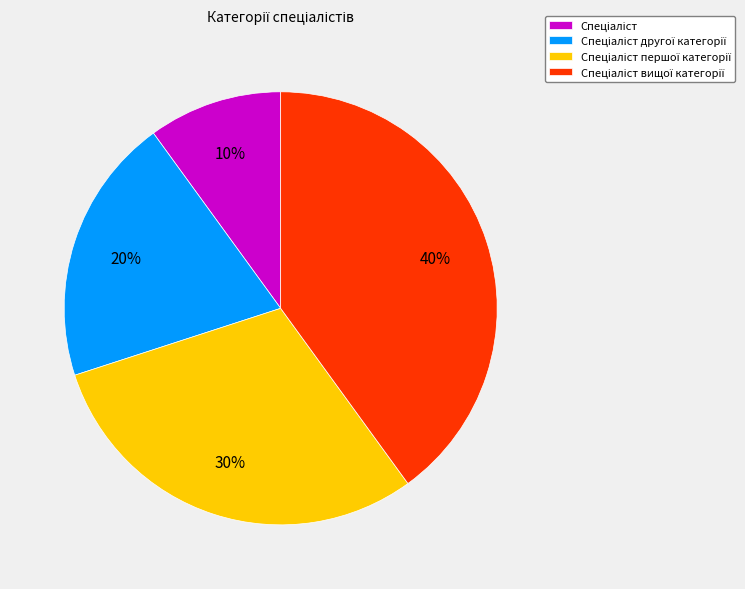

Is there any slice that represents more than half of the pie?

No